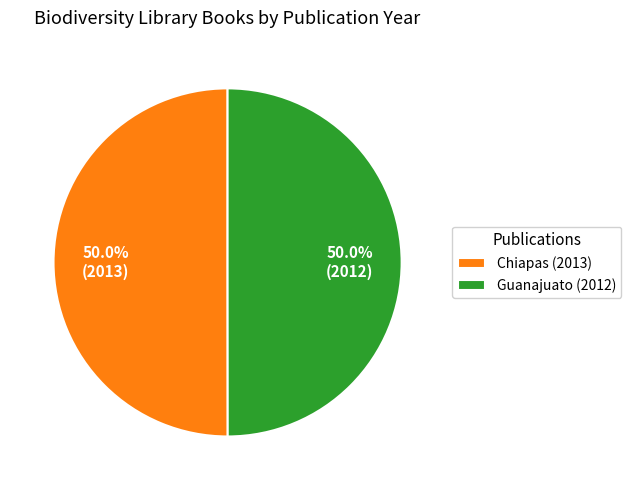

Approximately how many times larger is the value at Guanajuato (2012) compared to Chiapas (2013)?

1.0